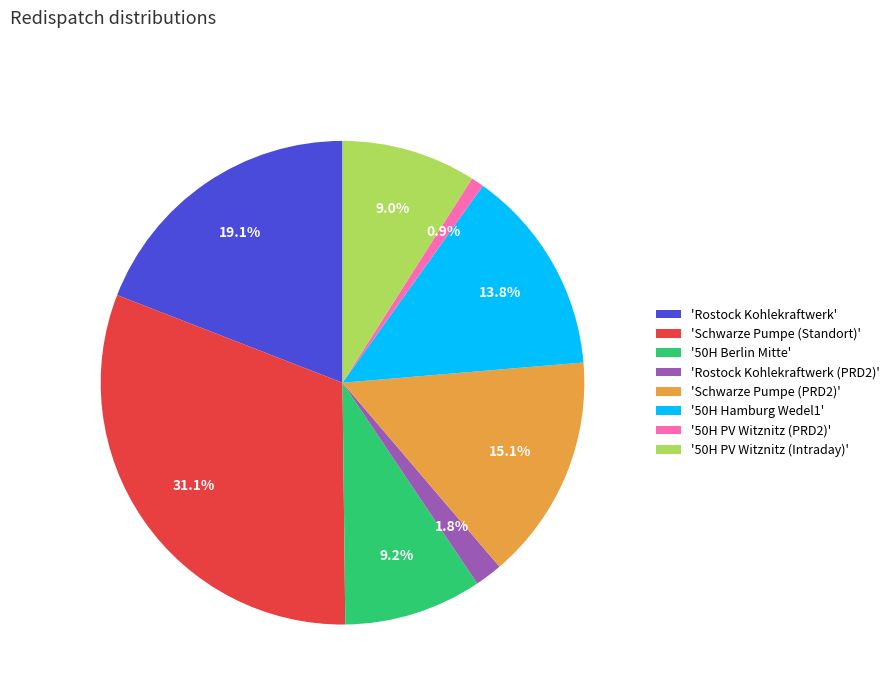

Count the number of slices in the pie.

8